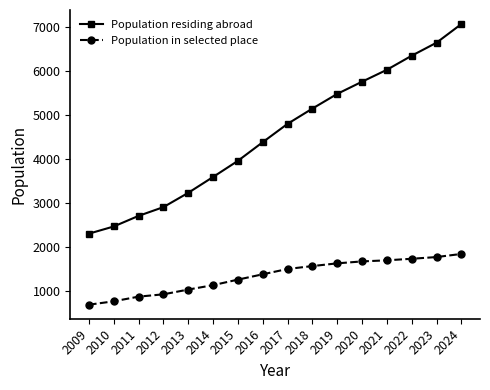

What is the difference between the maximum and minimum values in the Population residing abroad series?

4765